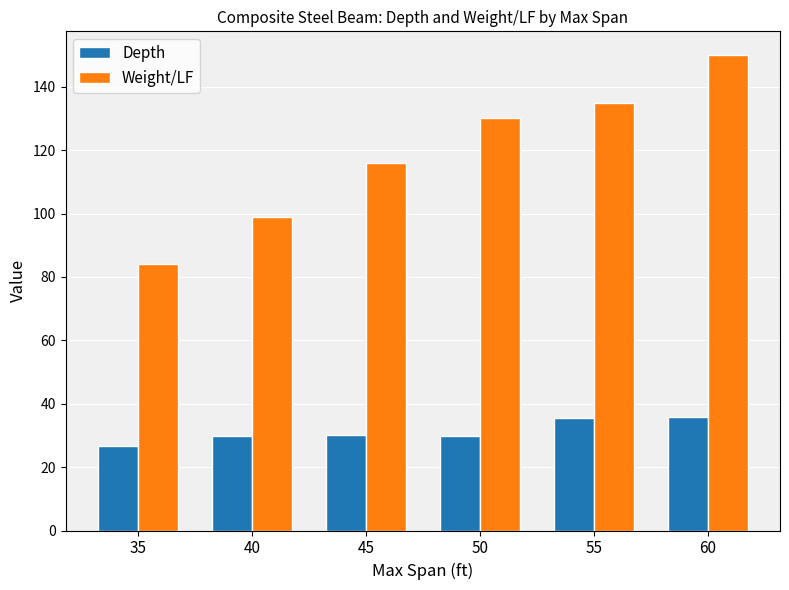

What is the difference between the second highest and second lowest values in the Weight/LF series?

36.0